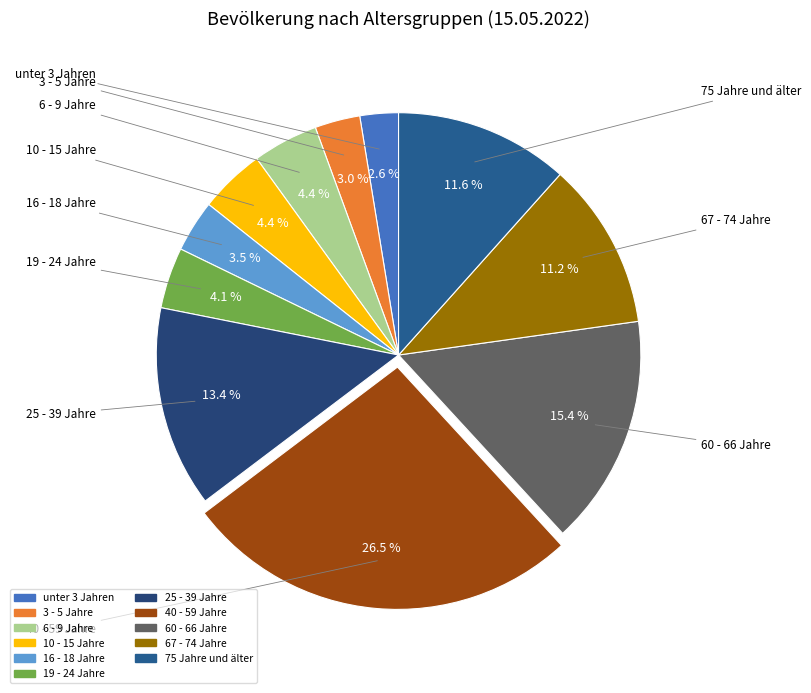

The 60 - 66 Jahre slice represents 2% of the pie. True or false?

False